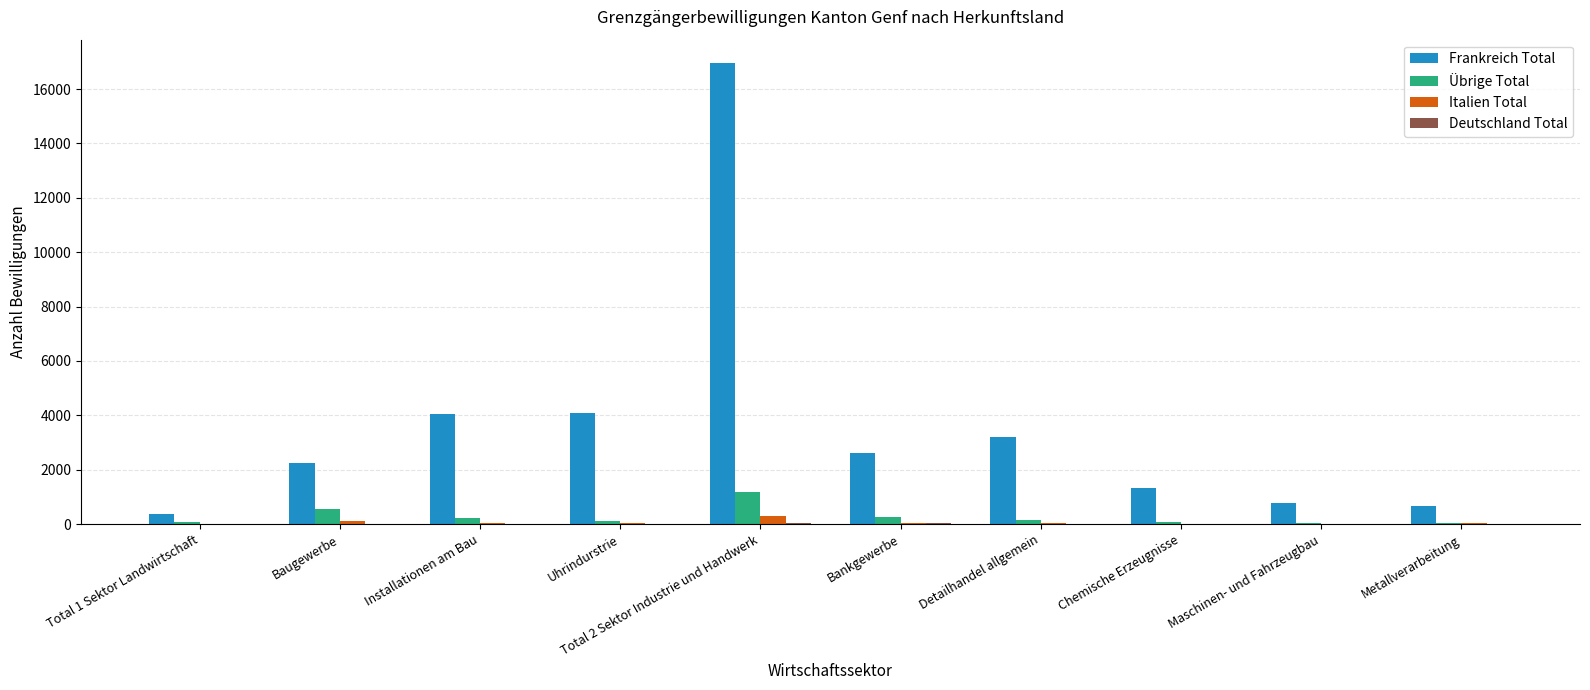

Which series has the widest spread of values?

Frankreich Total